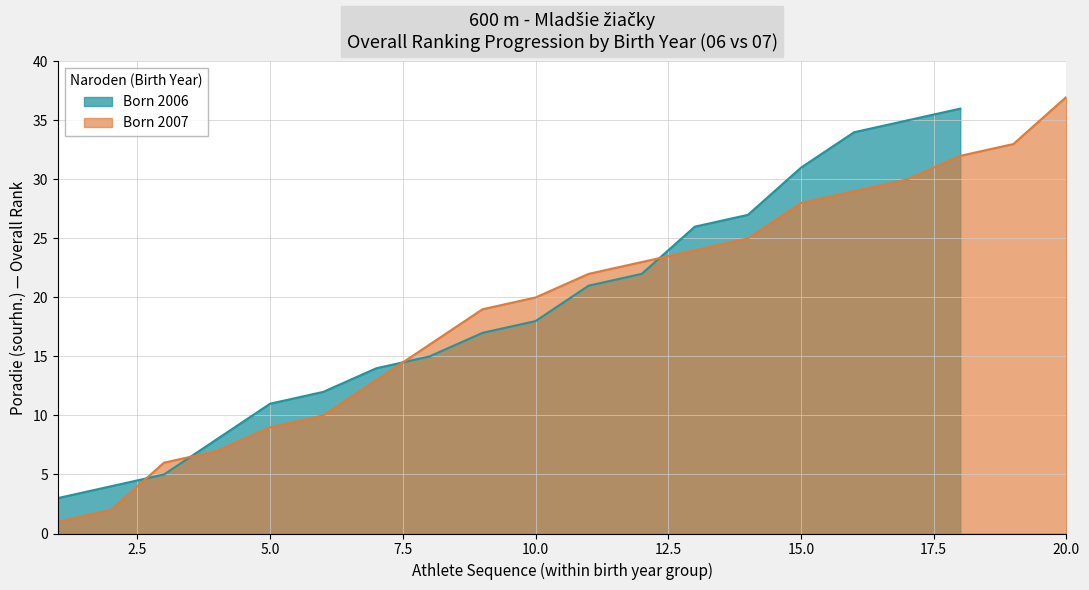

Where is Born 2006 nearest to the value 19?

10.0